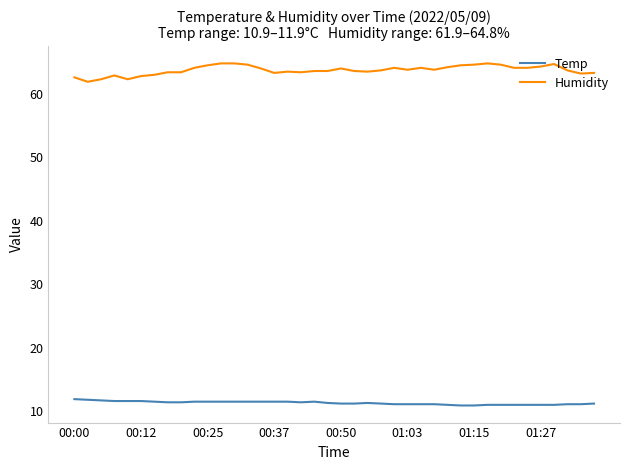

True or false: Humidity and Temp cross at least once.

False